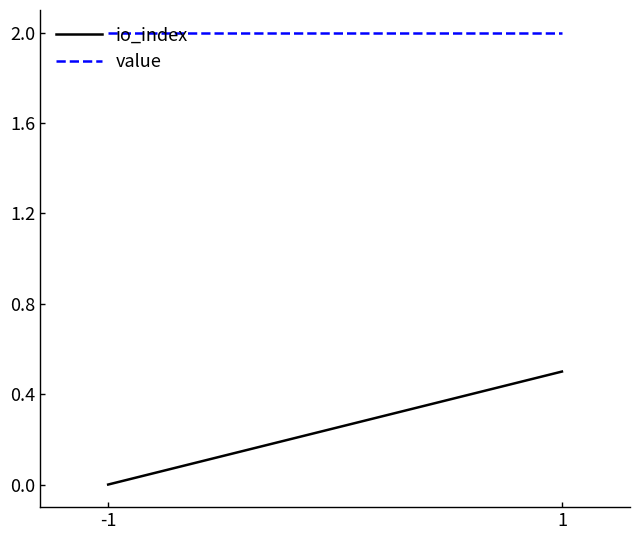

At which label does io_index reach its minimum?

-1